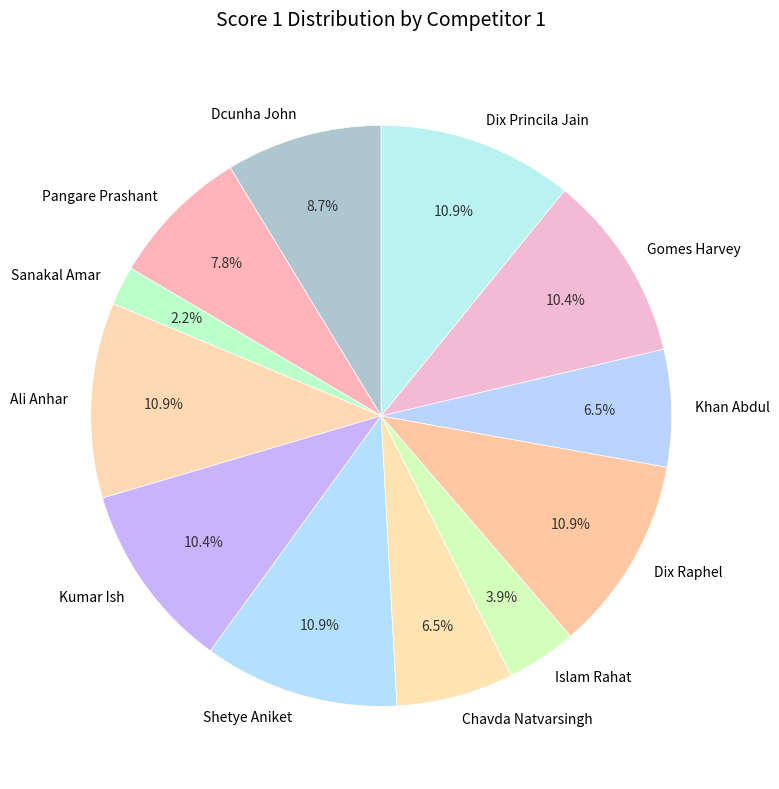

What percentage is the Shetye Aniket slice, to the nearest percent?

11%